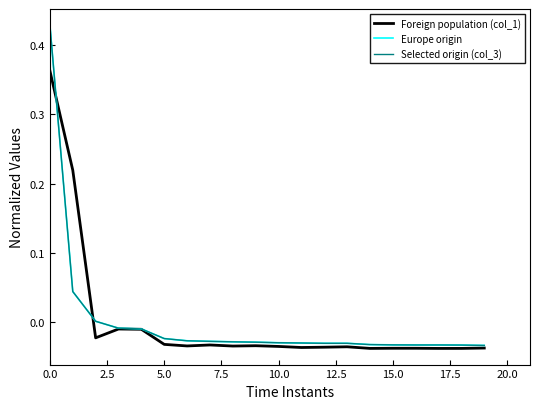

True or false: Europe origin has more than 1 points higher than both neighbors.

False